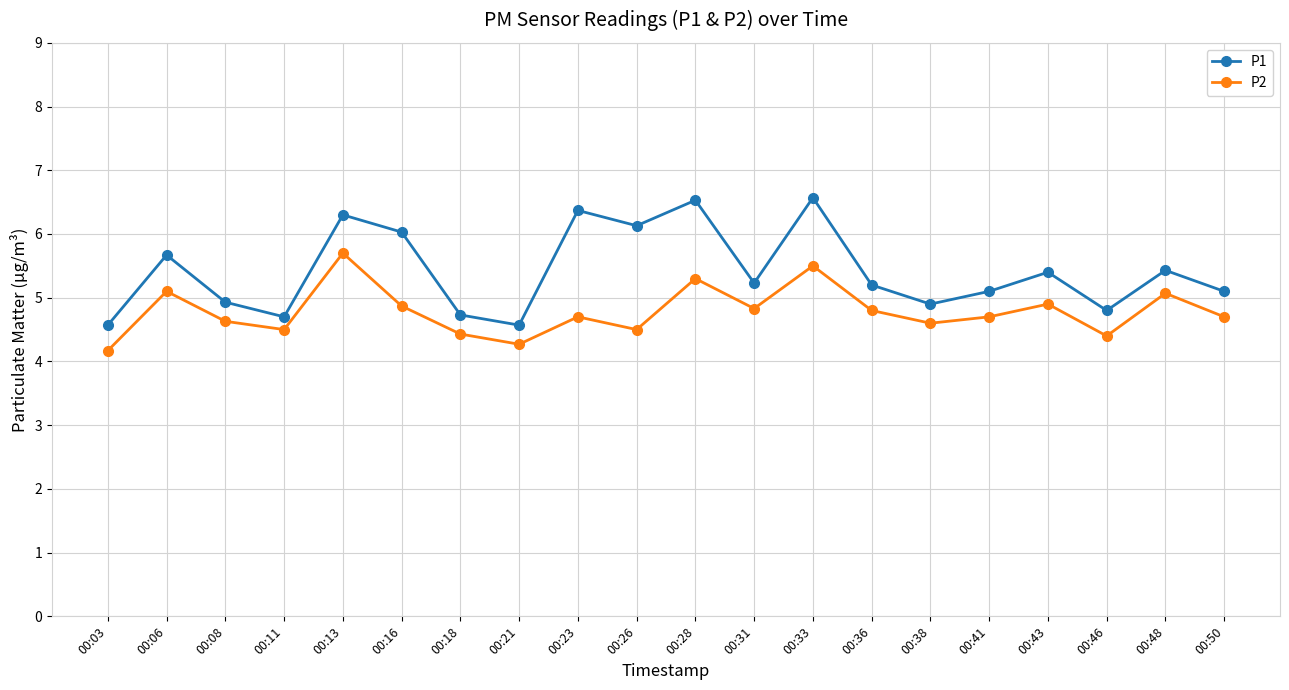

Rank the series by their average value, from lowest to highest.

P2, P1